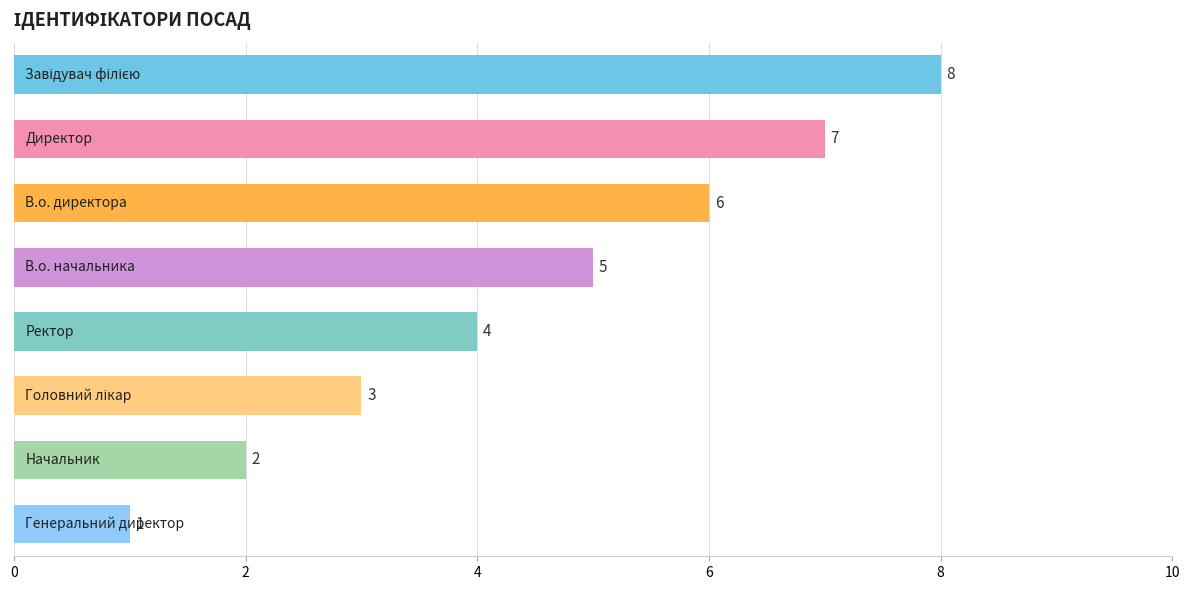

What is the sum of all values?

36